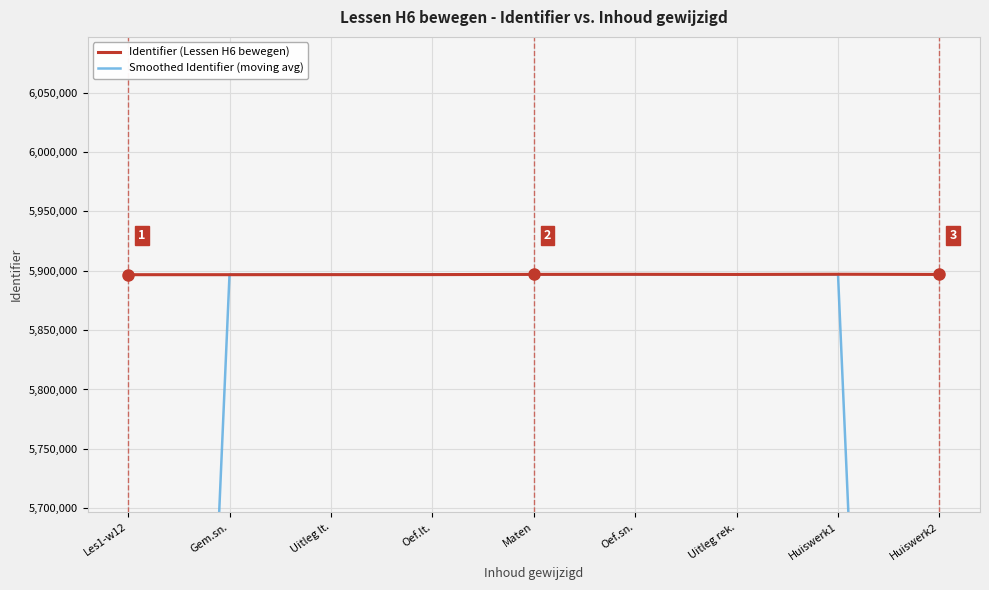

Rank the series at Huiswerk1 from highest to lowest value.

Identifier (Lessen H6 bewegen), Smoothed Identifier (moving avg)